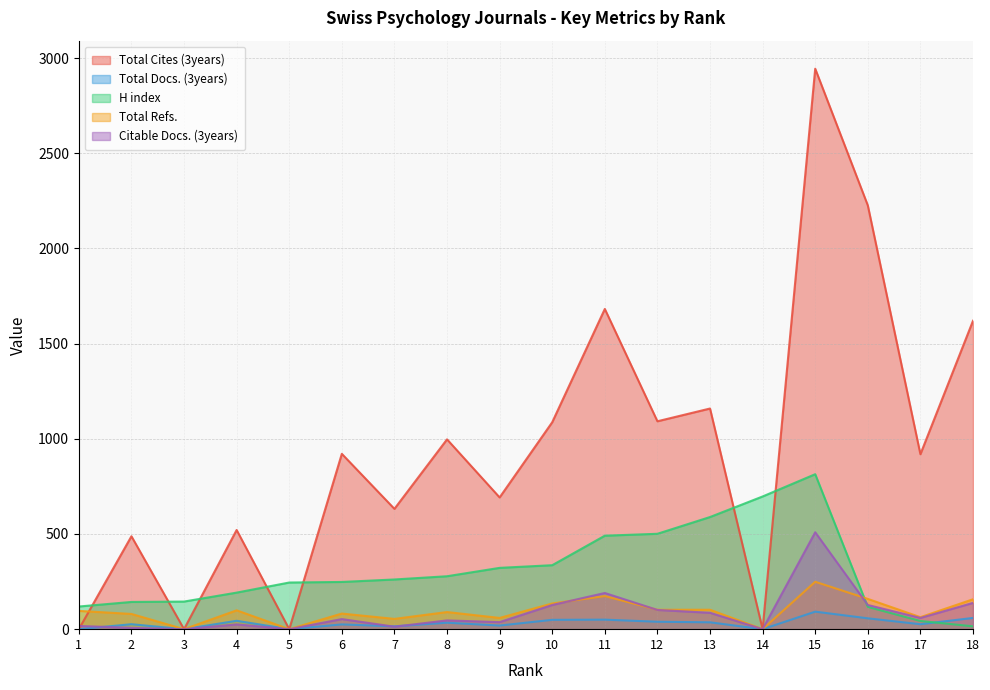

Reading left to right, transcribe all the data shown in this chart.

Total Cites (3years): 0	488	0	521	0	921	632	997	692	1087	1682	1092	1159	0	2944	2226	919	1620
Total Docs. (3years): 0	26	0	44	0	25	15	34	19	49	50	39	36	0	92	57	26	59
H index: 119	143	145	192	245	248	261	278	322	336	491	501	589	697	814	117	43	15
Total Refs.: 96	80	0	99	0	82	54	90	59	135	174	102	102	0	249	159	63	157
Citable Docs. (3years): 17	7	0	25	0	53	13	46	37	127	190	101	86	0	509	127	59	138